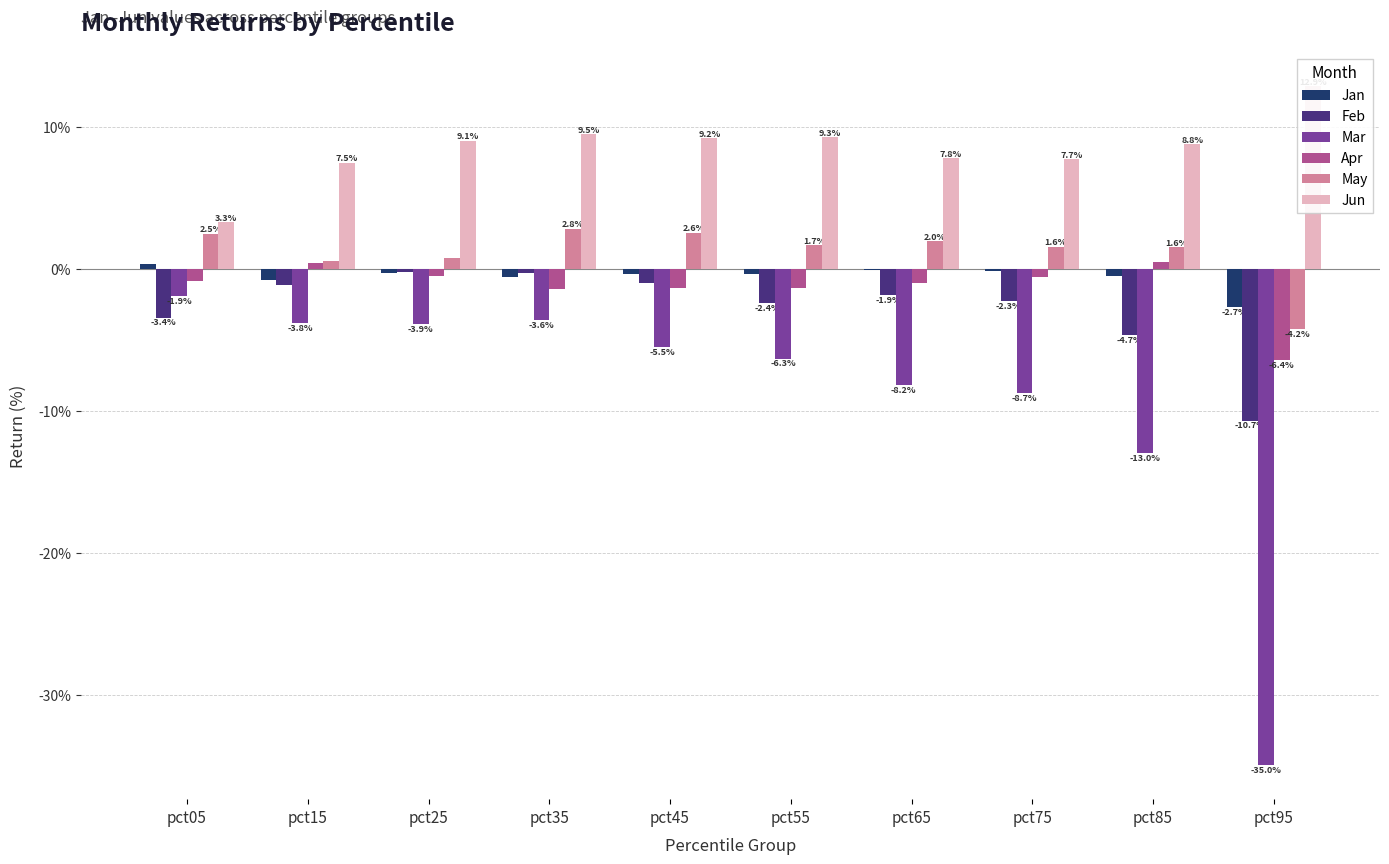

The value of Jun at pct65 is 0.1. True or false?

True